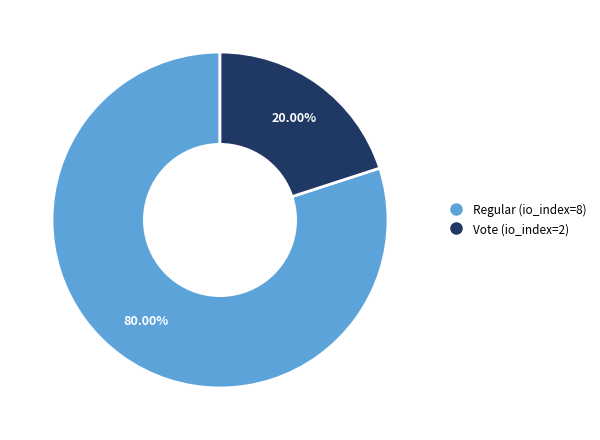

Combined, do Vote (io_index=2) and Regular (io_index=8) account for over 50%?

Yes